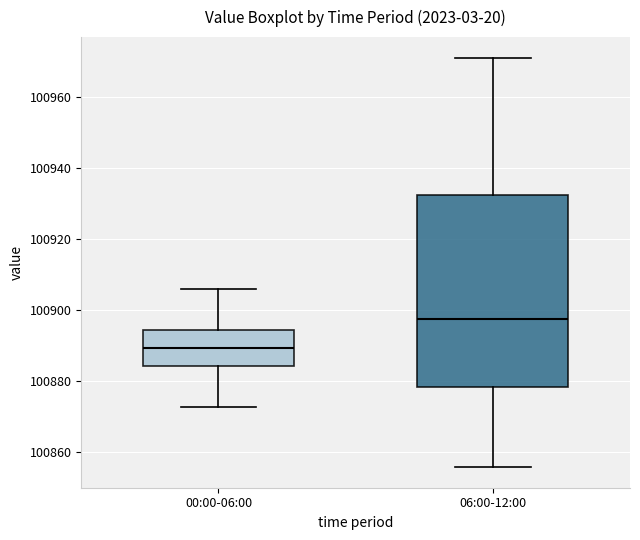

Reading left to right, transcribe this box plot: for each box, give where its median line is, the range the box spans, and where its two whiskers end, as read against the y-axis. The values are not printed on the chart, so give them approximately, as read against the axis.

00:00-06:00: median 100890, box 100884 to 100894, whiskers 100872 to 100906
06:00-12:00: median 100898, box 100878 to 100932, whiskers 100856 to 100972